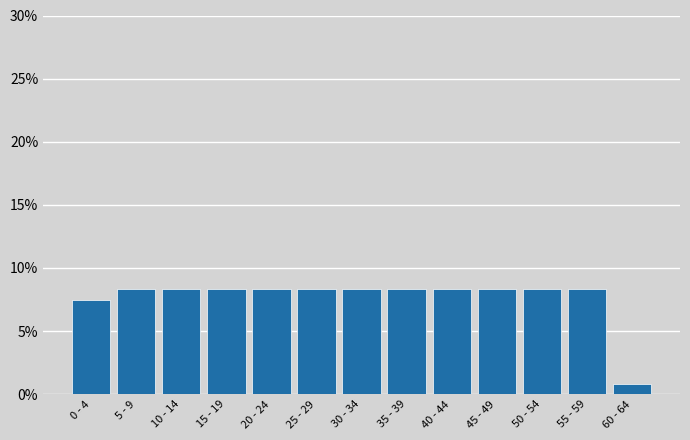

Reading left to right, what are all the values shown in this chart?

7.5	8.3	8.3	8.3	8.3	8.3	8.3	8.3	8.3	8.3	8.3	8.3	0.8